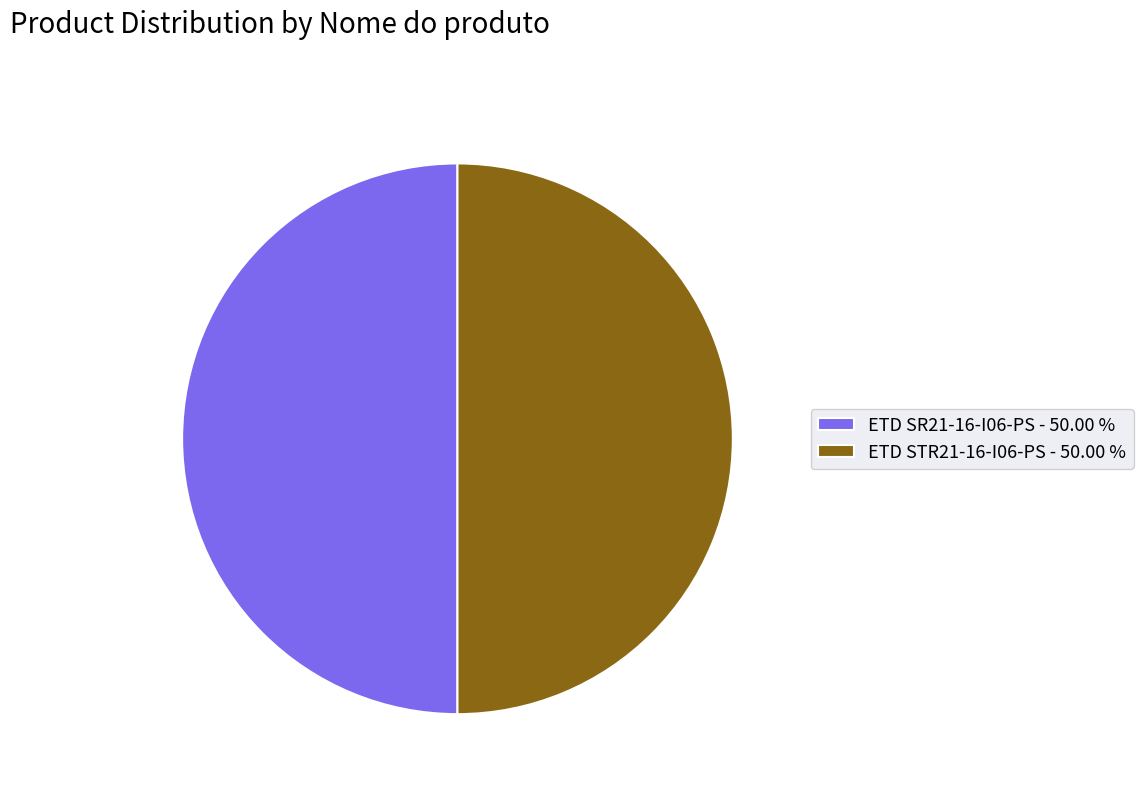

The ETD SR21-16-I06-PS slice represents 50% of the pie. True or false?

True